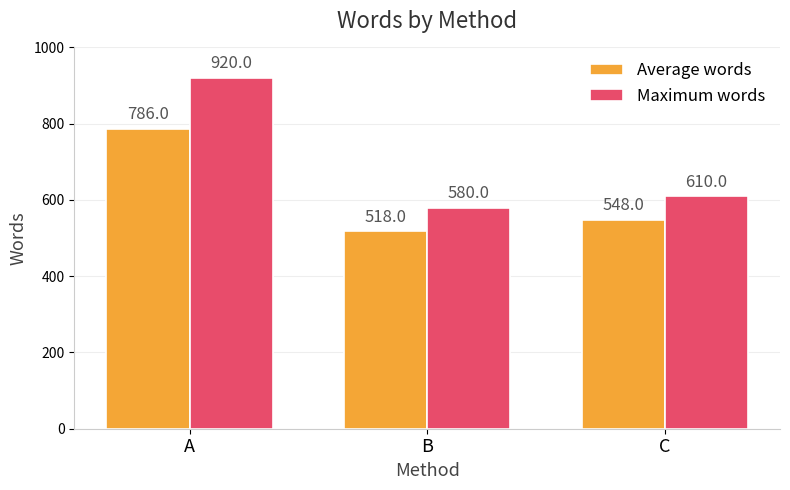

What is the difference between the highest and lowest values at B?

62